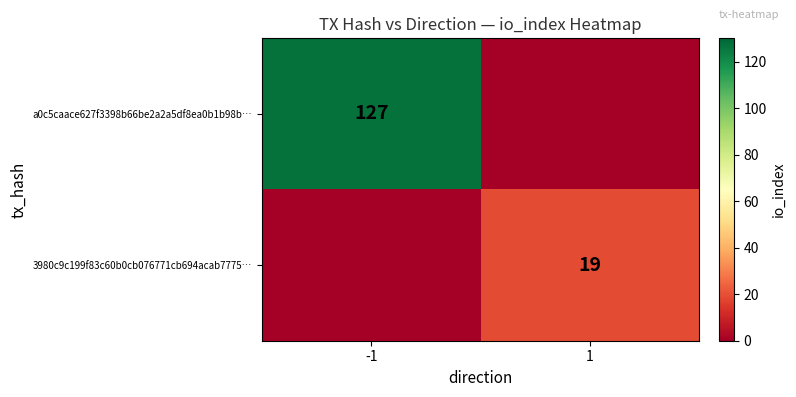

Is it true that a0c5caace627f3398b66be2a2a5df8ea0b1b98b… equals 42 at -1?

False